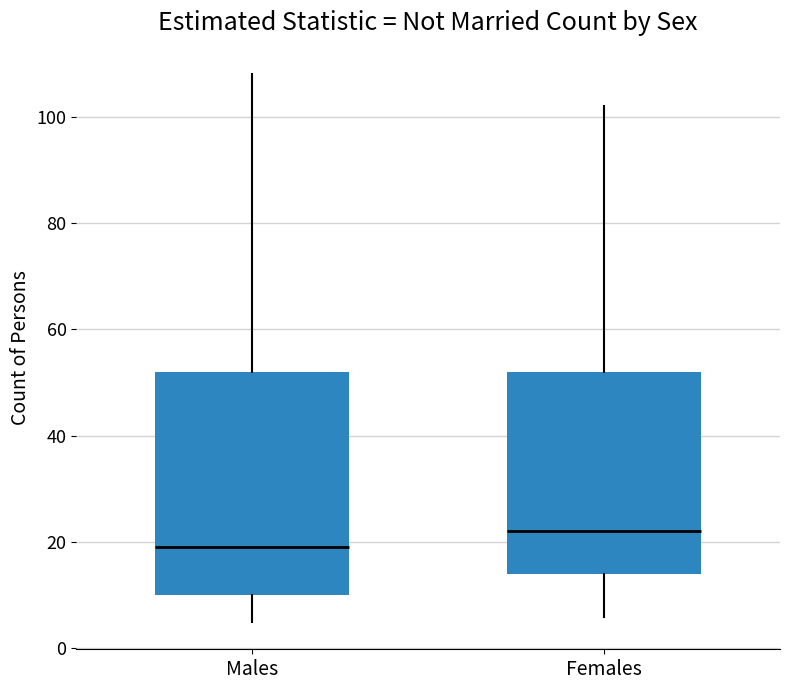

Reading left to right, transcribe this box plot: for each box, give where its median line is, the range the box spans, and where its two whiskers end, as read against the y-axis. The values are not printed on the chart, so give them approximately, as read against the axis.

Males: median 20, box 10 to 52, whiskers 6 to 108
Females: median 22, box 14 to 52, whiskers 6 to 102